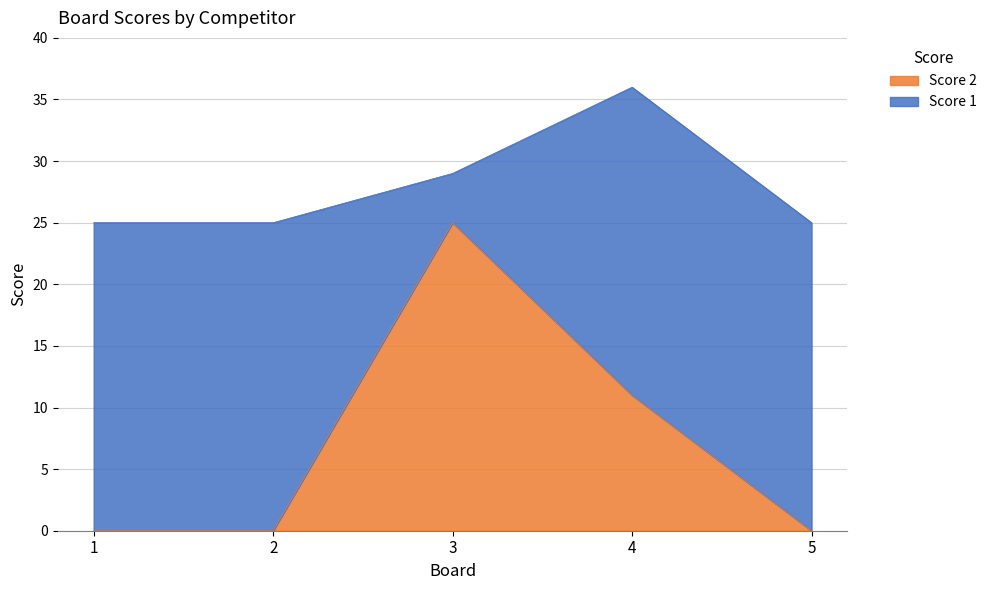

Where is the first local maximum?

3